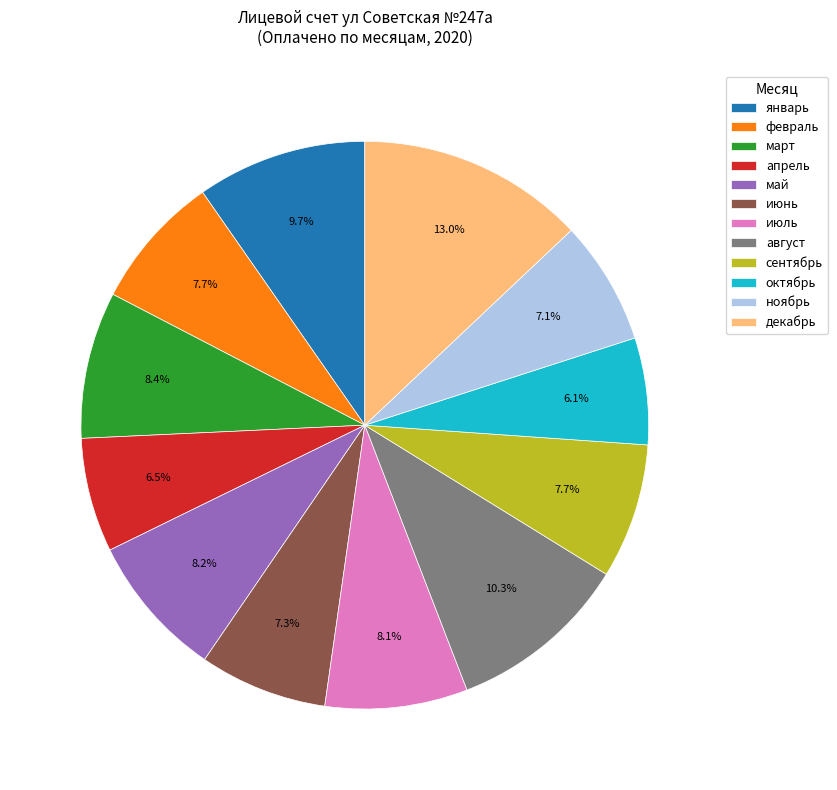

What is the ratio of the value at декабрь to the value at август?

1.3